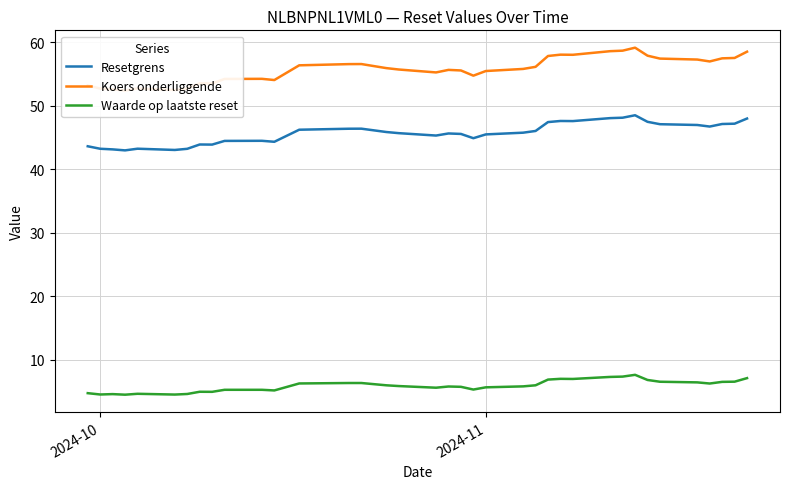

In Waarde op laatste reset, how many points are higher than both neighbors (excluding endpoints)?

6